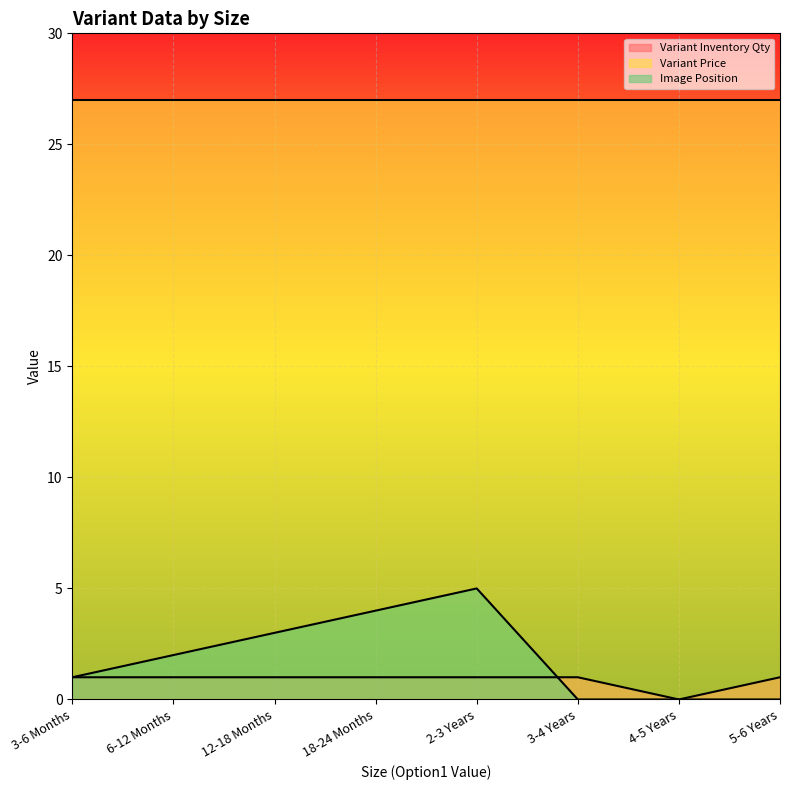

Rank the categories by Variant Inventory Qty value from lowest to highest.

4-5 Years, 3-6 Months, 6-12 Months, 12-18 Months, 18-24 Months, 2-3 Years, 3-4 Years, 5-6 Years